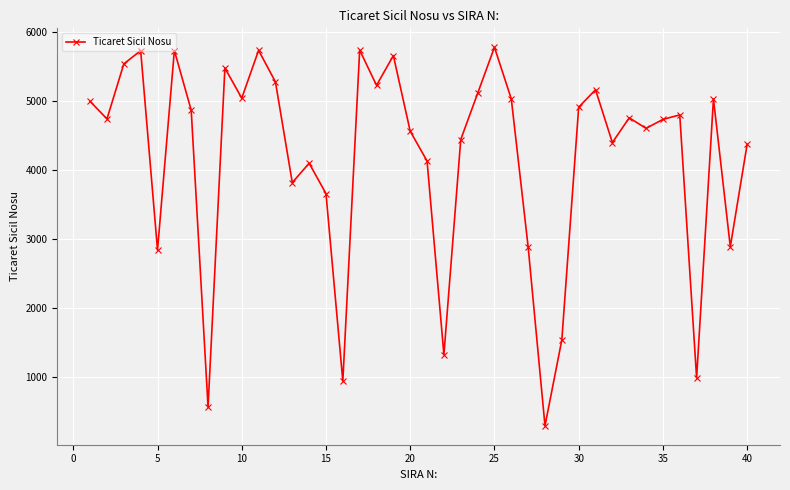

What is the average value?

4181